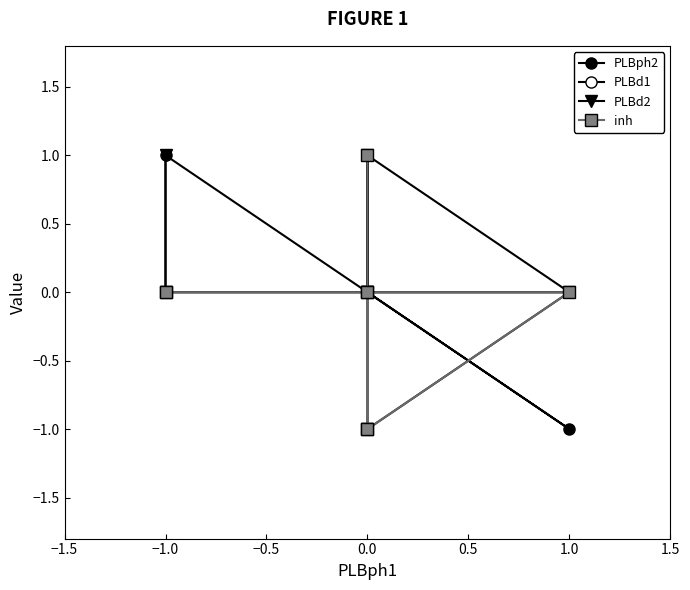

What are all the series names shown in the legend?

PLBph2, PLBd1, PLBd2, inh